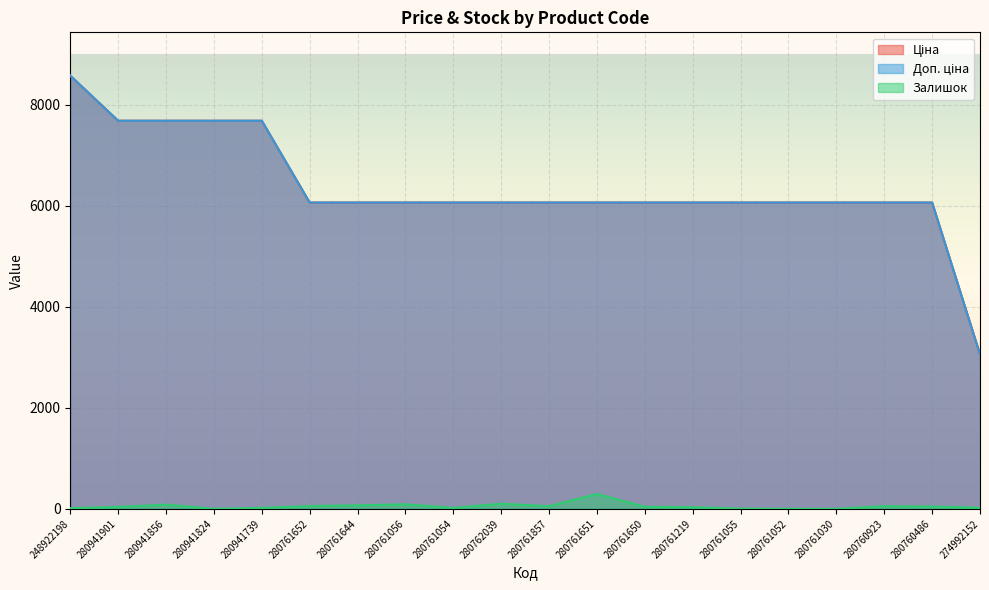

True or false: Доп. ціна and Залишок intersect in this chart.

False